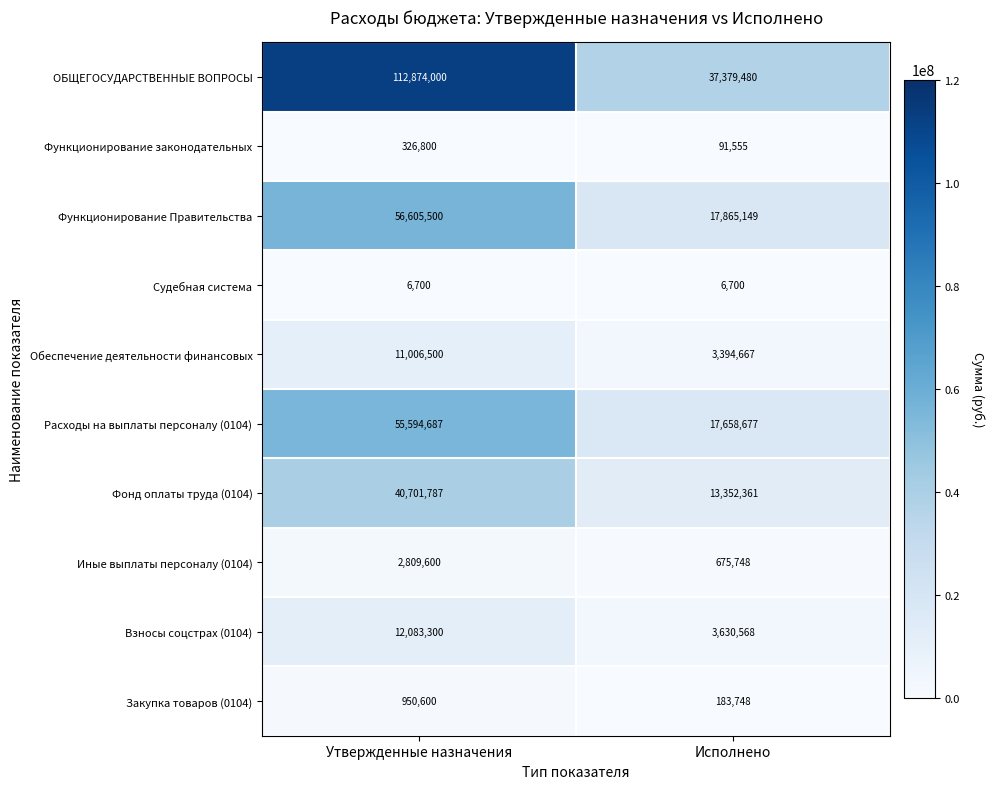

Rank the series by their maximum value, from highest to lowest.

ОБЩЕГОСУДАРСТВЕННЫЕ ВОПРОСЫ, Функционирование Правительства, Расходы на выплаты персоналу (0104), Фонд оплаты труда (0104), Взносы соцстрах (0104), Обеспечение деятельности финансовых, Иные выплаты персоналу (0104), Закупка товаров (0104), Функционирование законодательных, Судебная система